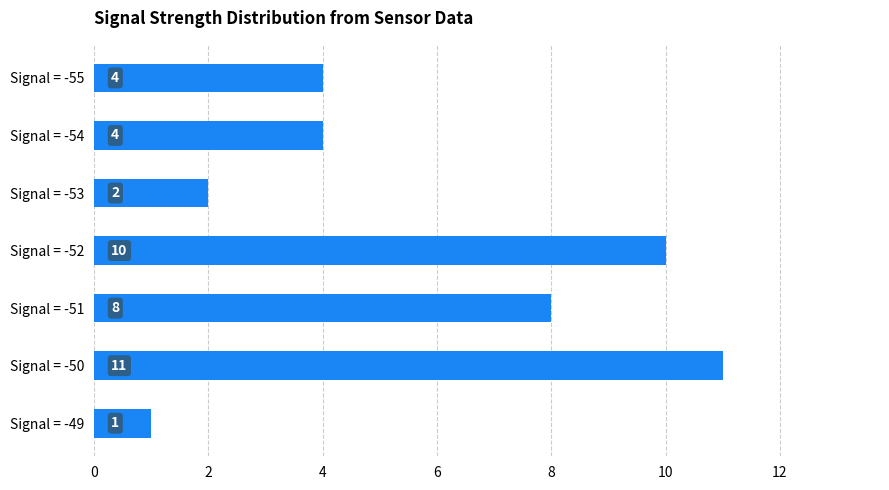

What is the sum of the values at Signal = -54 and Signal = -53?

6